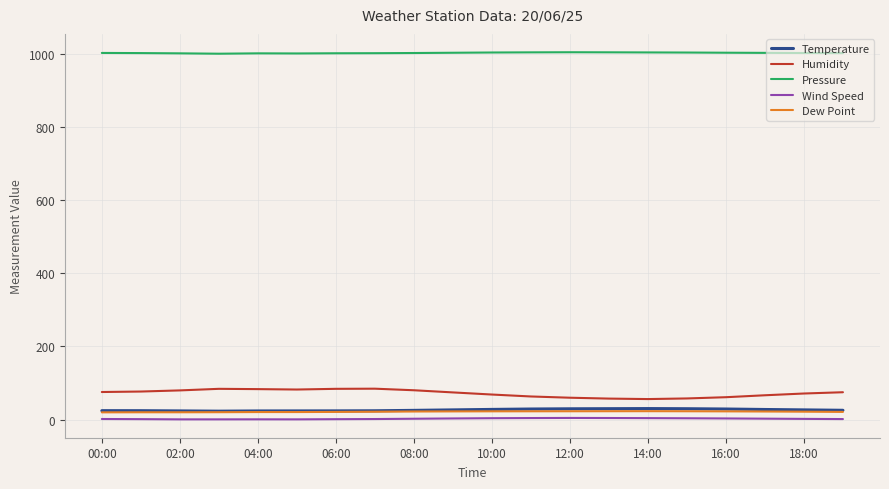

What is the greatest value displayed?

1004.5